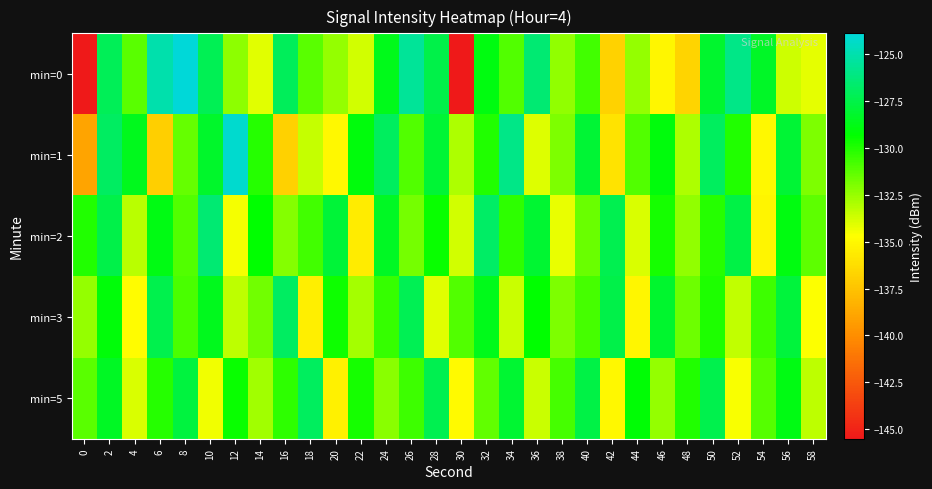

What is the maximum value shown in the chart?

-124.0